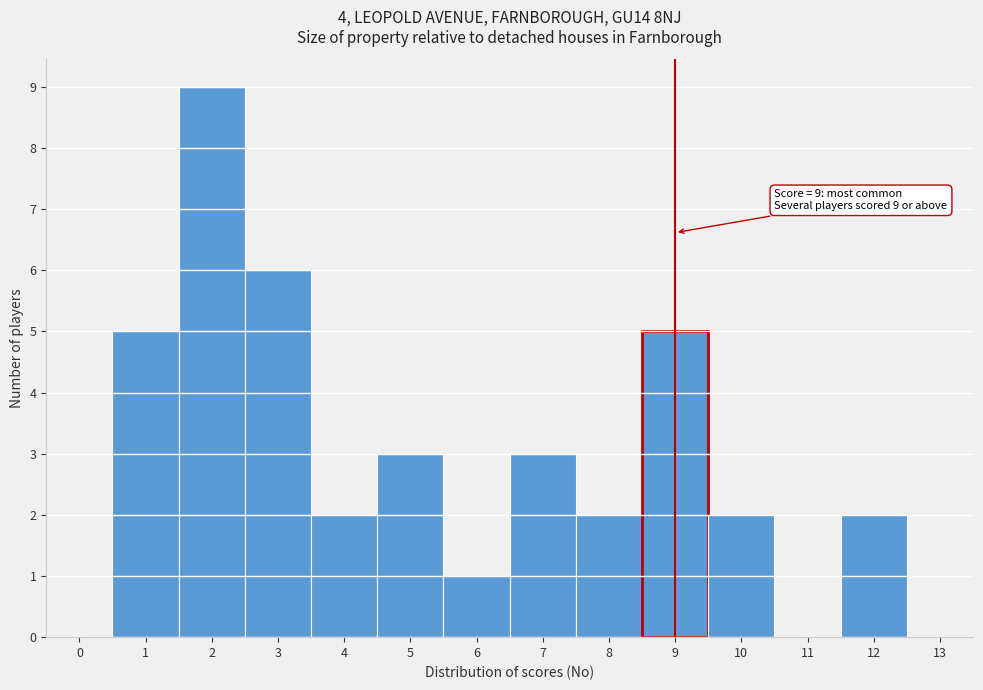

Over which range of the x-axis is the bar tallest?

1.5 to 2.5